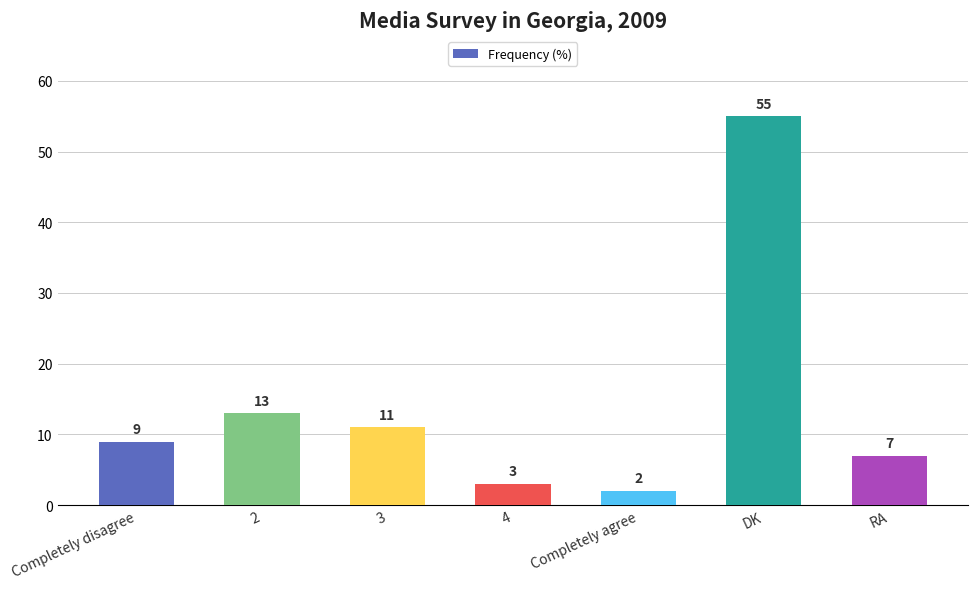

What value does the data have at Completely disagree, to the nearest 10?

10